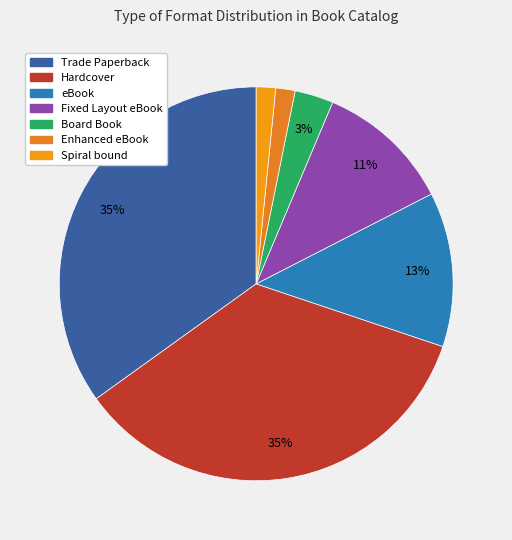

To the nearest percent, what is the combined percentage of Spiral bound and Trade Paperback?

37%